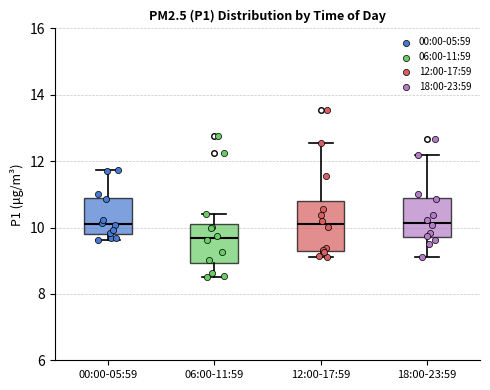

Where does the median line of the box for 06:00-11:59 sit on the y-axis? The values are not printed on the chart, so give them approximately, as read against the axis.

9.6